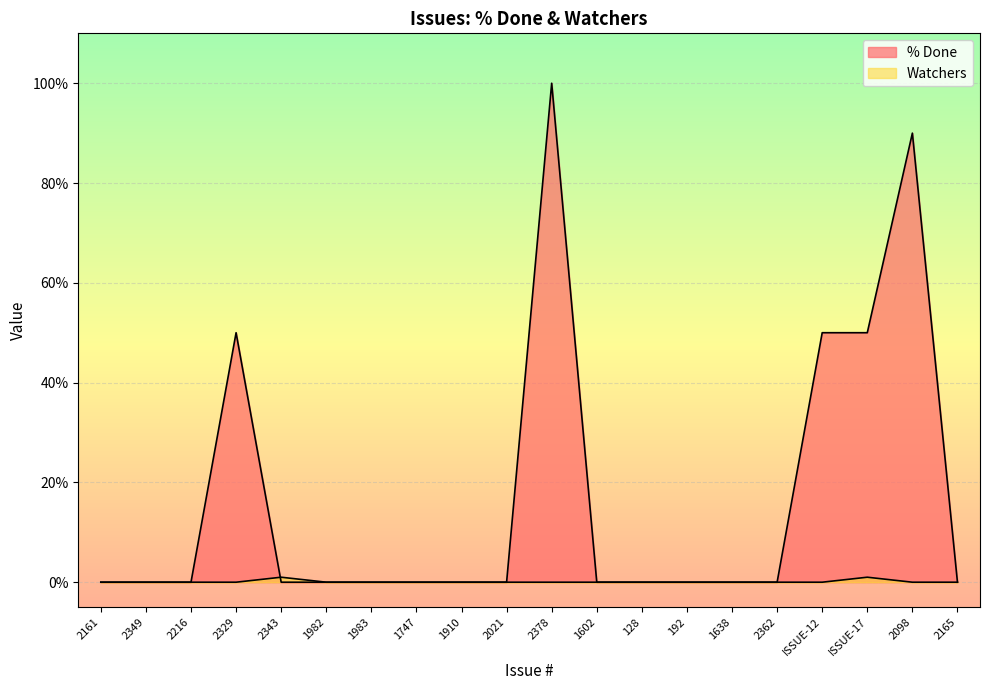

What is the difference between the maximum and minimum values in the % Done series?

100